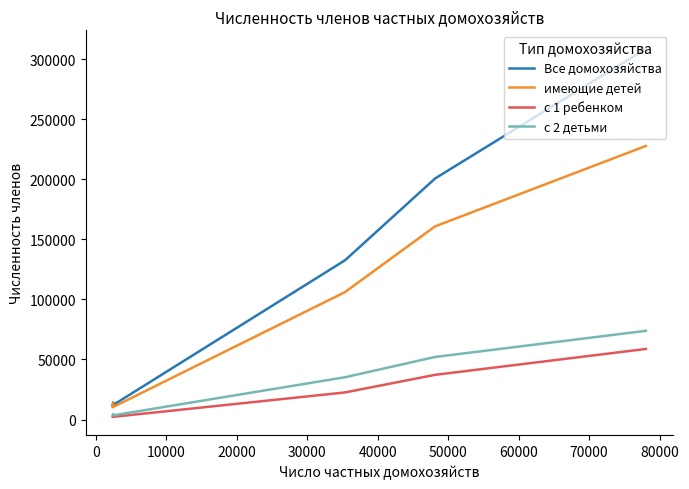

Is it true that с 2 детьми equals 7613 at 30000?

False